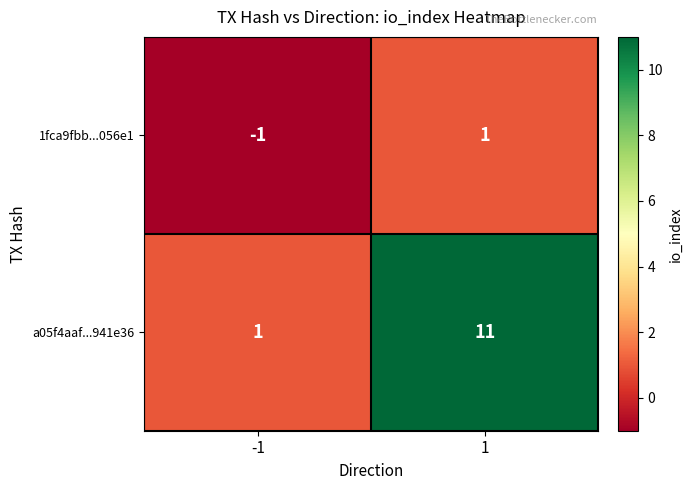

What is the greatest value displayed?

11